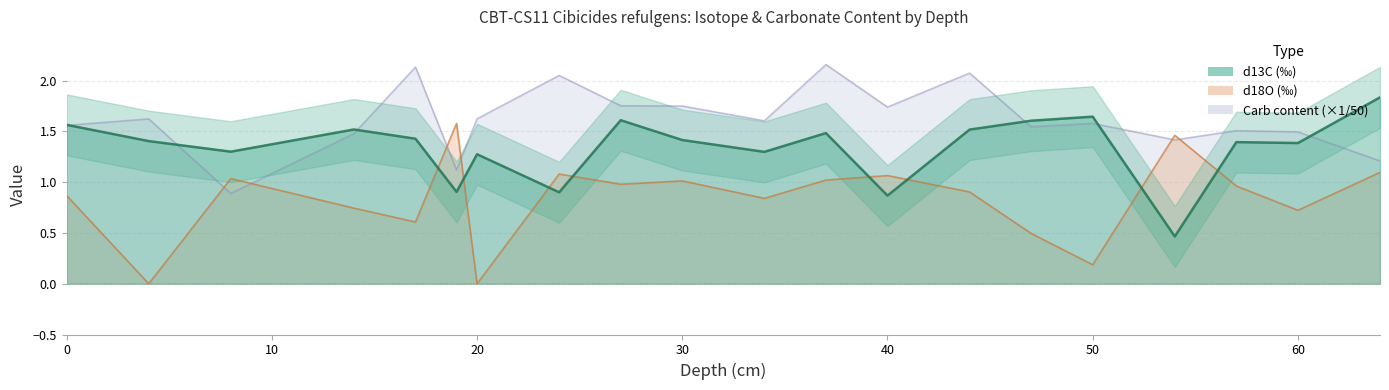

At which label is Carb_content closest to 1?

8